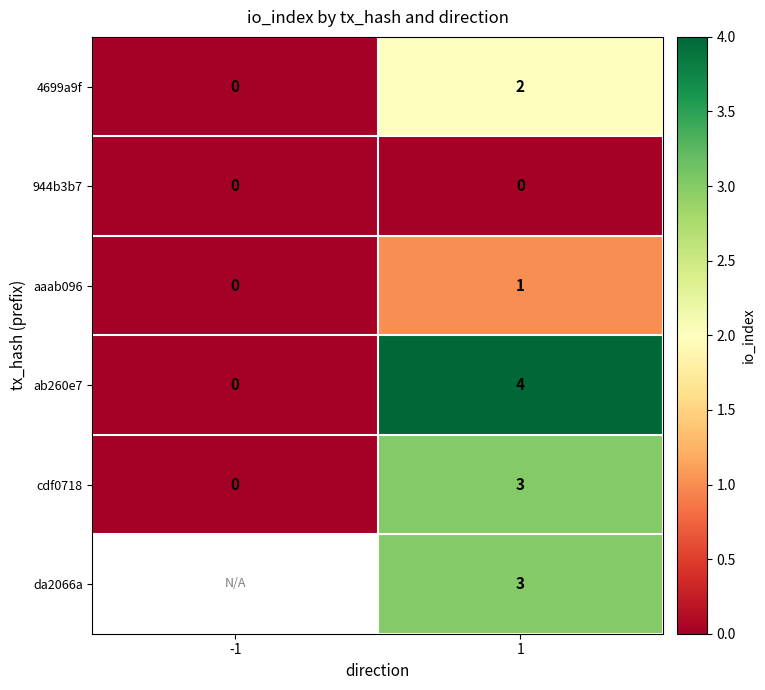

Is the value of aaab096 at 1 greater than the value of 4699a9f at 1?

No